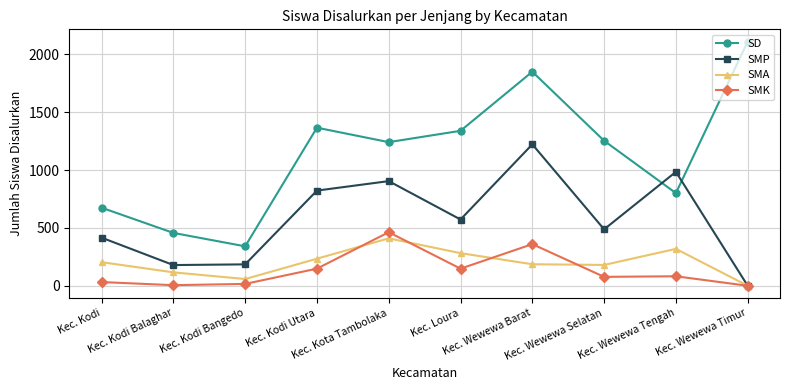

Which series has the largest range (max minus min)?

SD